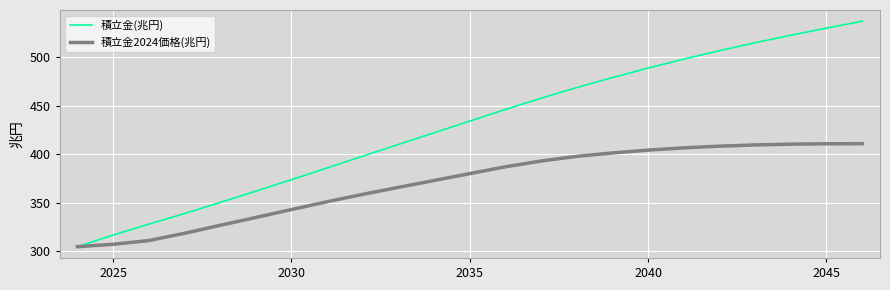

Rank the series by their average value, from highest to lowest.

積立金(兆円), 積立金2024価格(兆円)